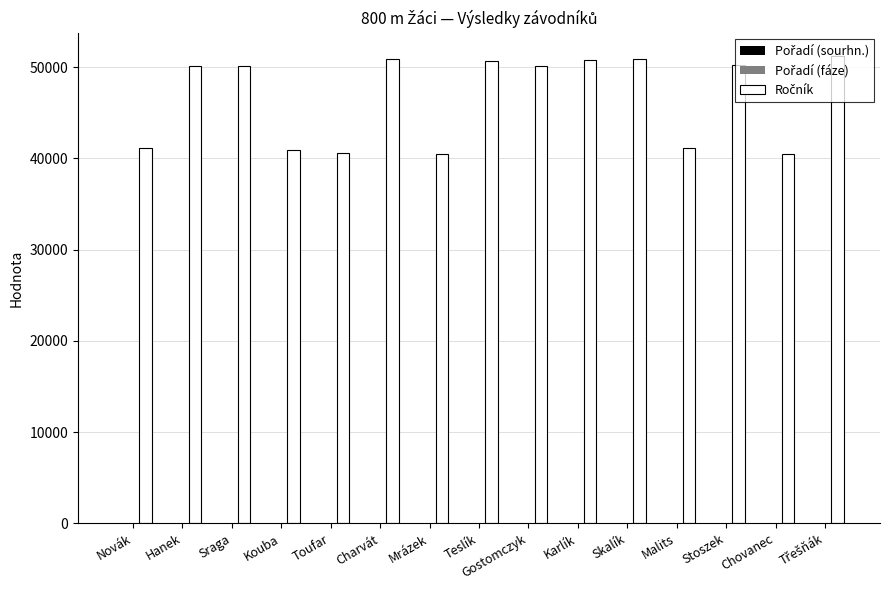

What is the greatest value displayed?

51205